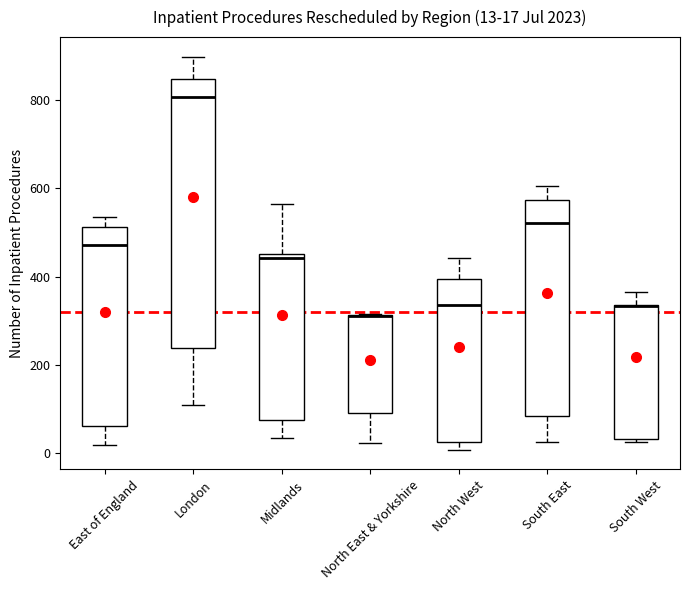

Comparing the boxes themselves (not the whiskers), which one is the tallest?

London